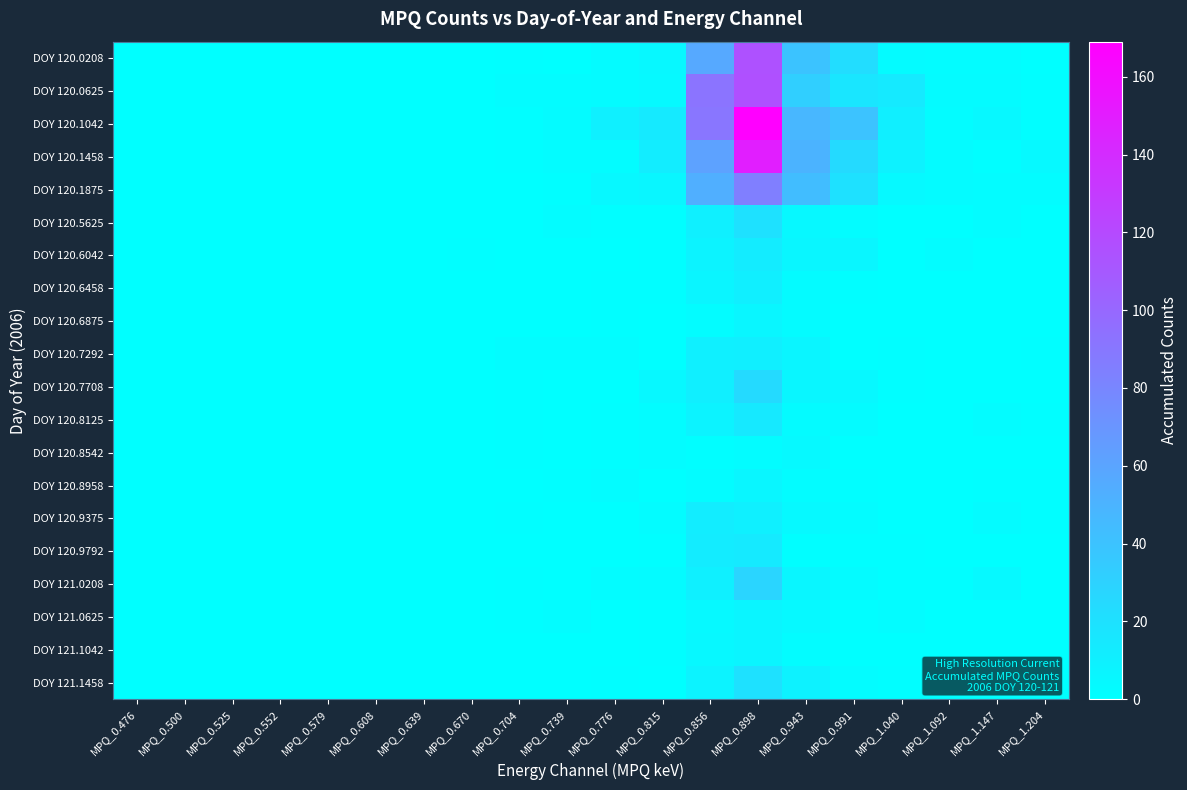

At how many categories does at least one series exceed 41?

3